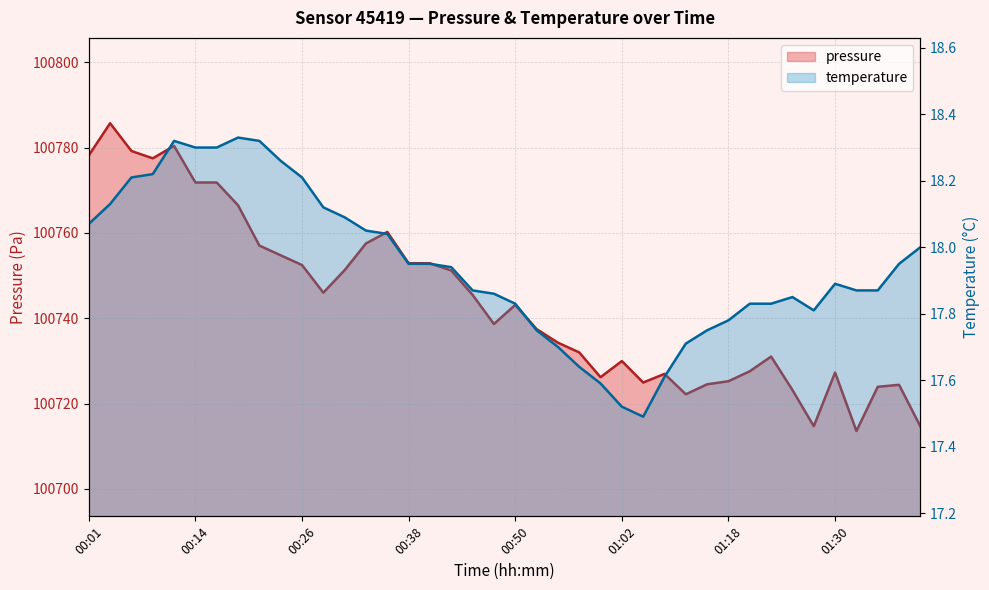

What are all the series names shown in the legend?

pressure, temperature